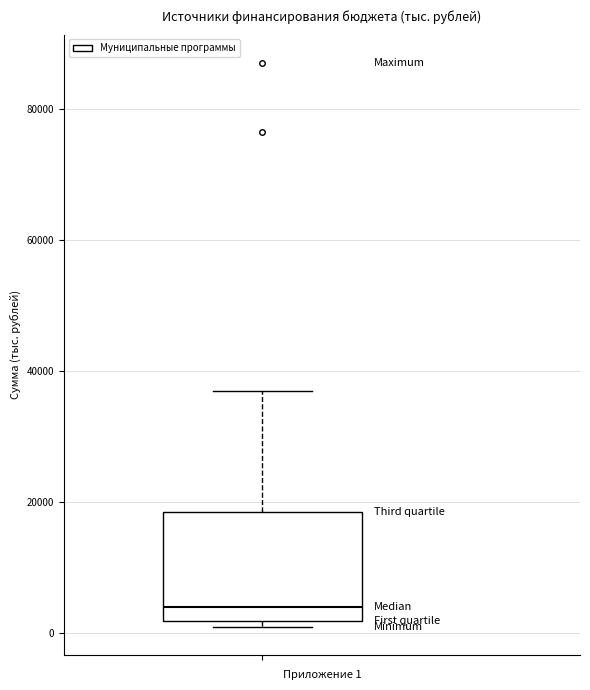

Transcribe this box plot: give where the median line is, the range the box spans, and where the two whiskers end, as read against the y-axis. The values are not printed on the chart, so give them approximately, as read against the axis.

median 4000, box 2000 to 18000, whiskers 2000 (just below the box's lower edge) to 36000